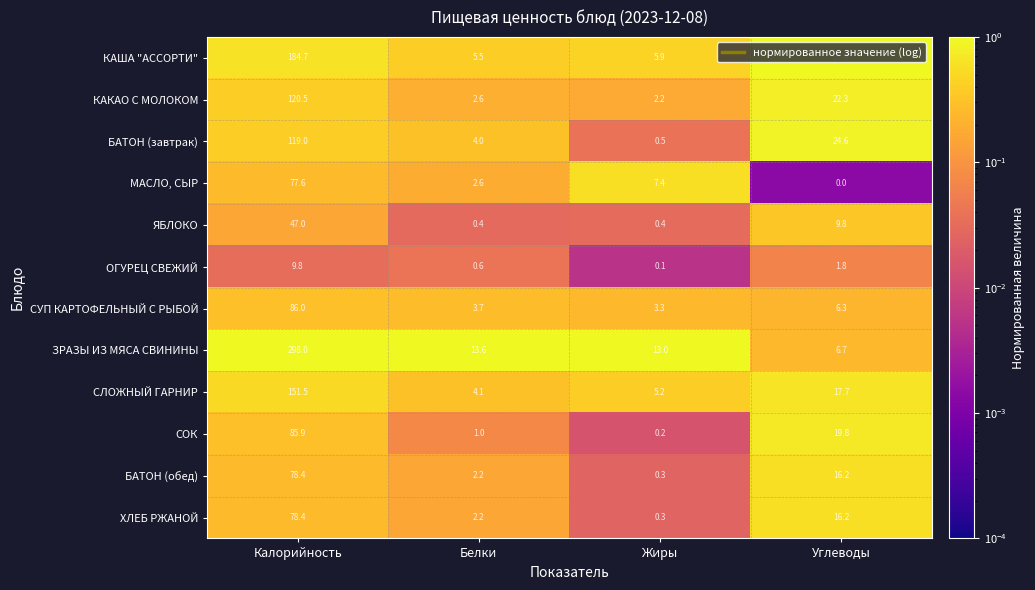

Which category has the highest value across all series?

Калорийность